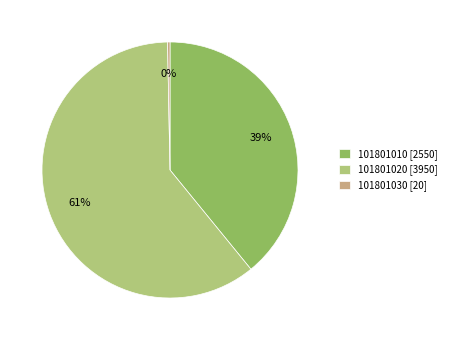

To the nearest percent, what is the average slice percentage?

33%